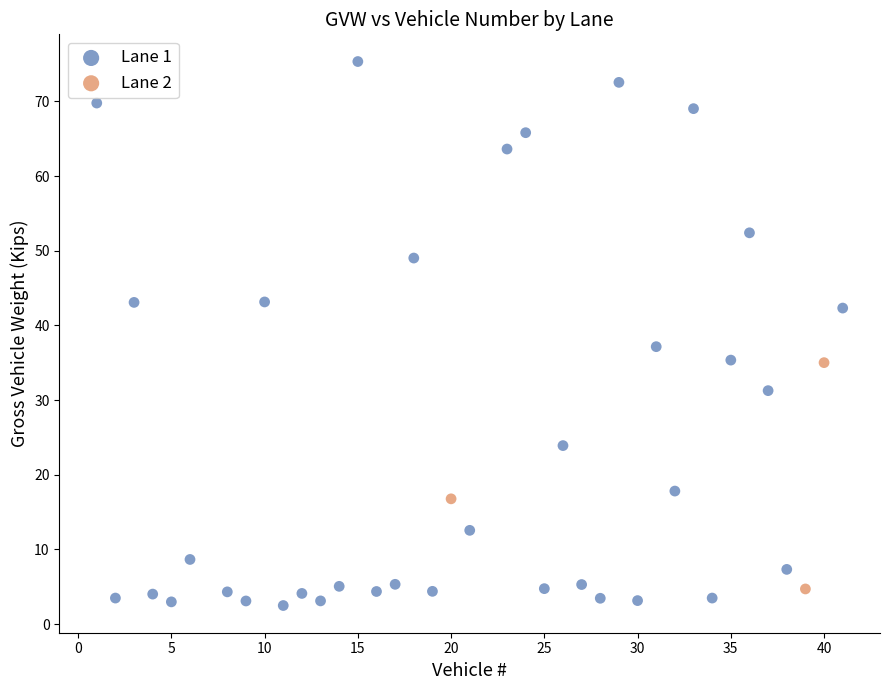

Which series has the largest Y range (max minus min)?

Lane 1